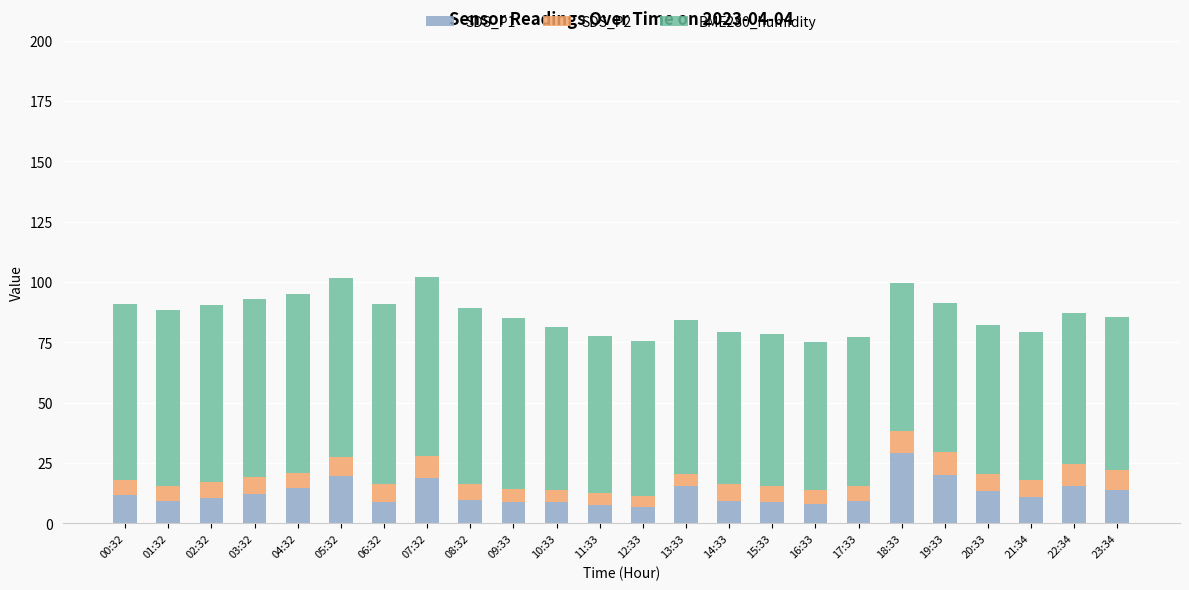

What is the average value of the SDS_P1 series?

12.5